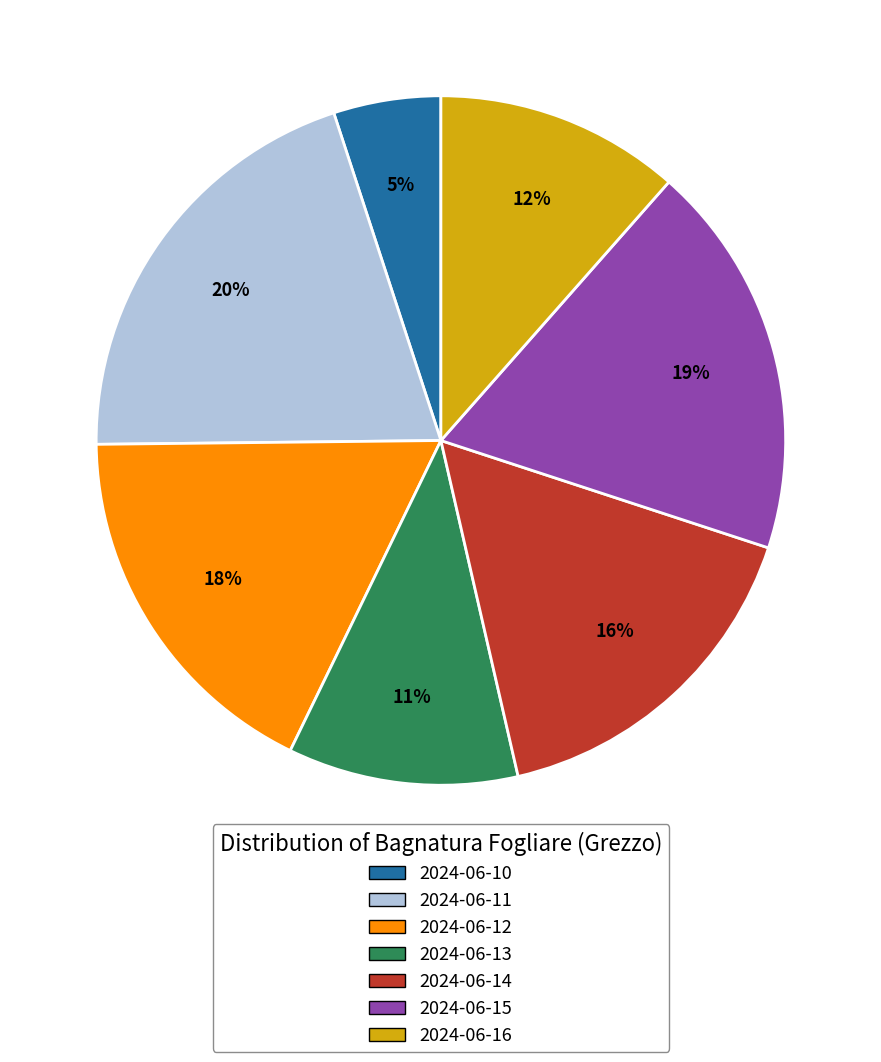

To the nearest percent, what is the average slice percentage?

14%